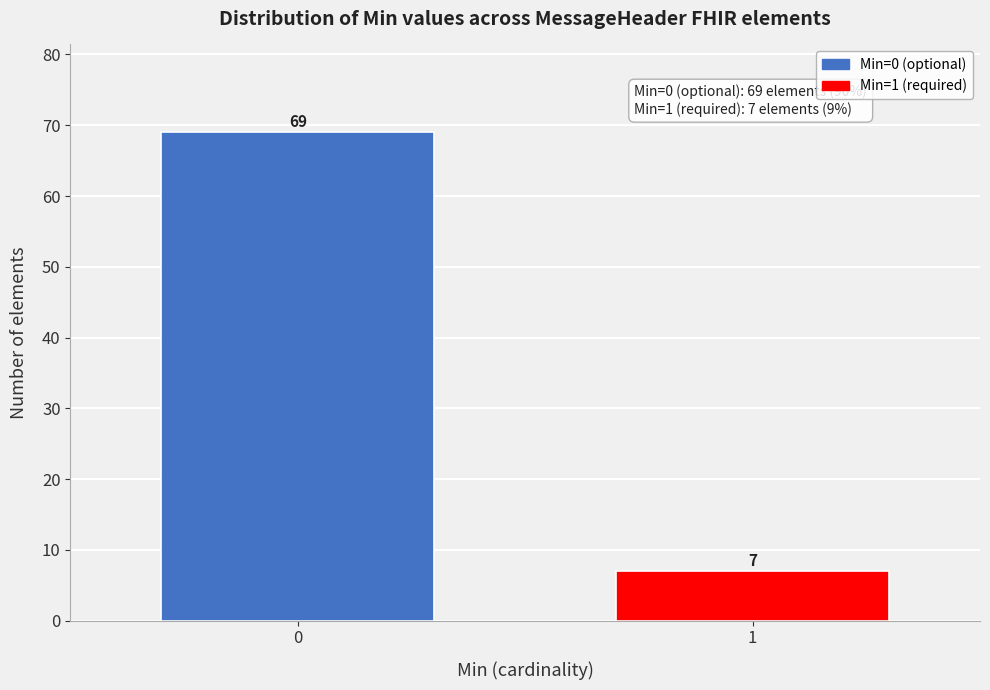

Reading right to left, what are all the values shown in this chart?

7	69